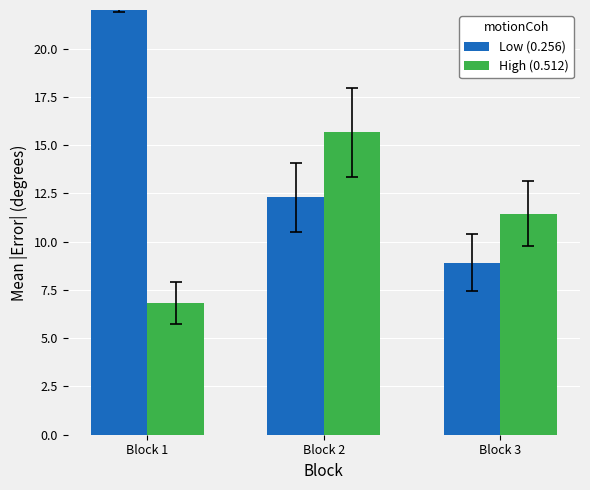

What is the average value of the Low (0.256) series?

18.3